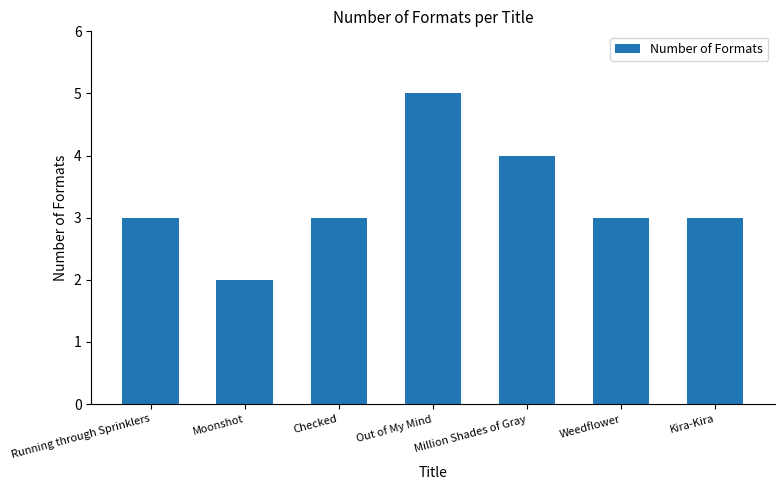

What is the difference between the maximum and minimum values?

3